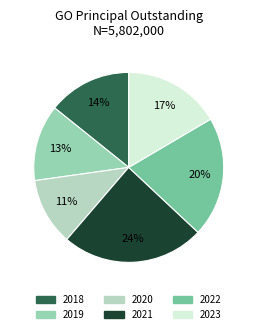

Which slice is the largest?

2021